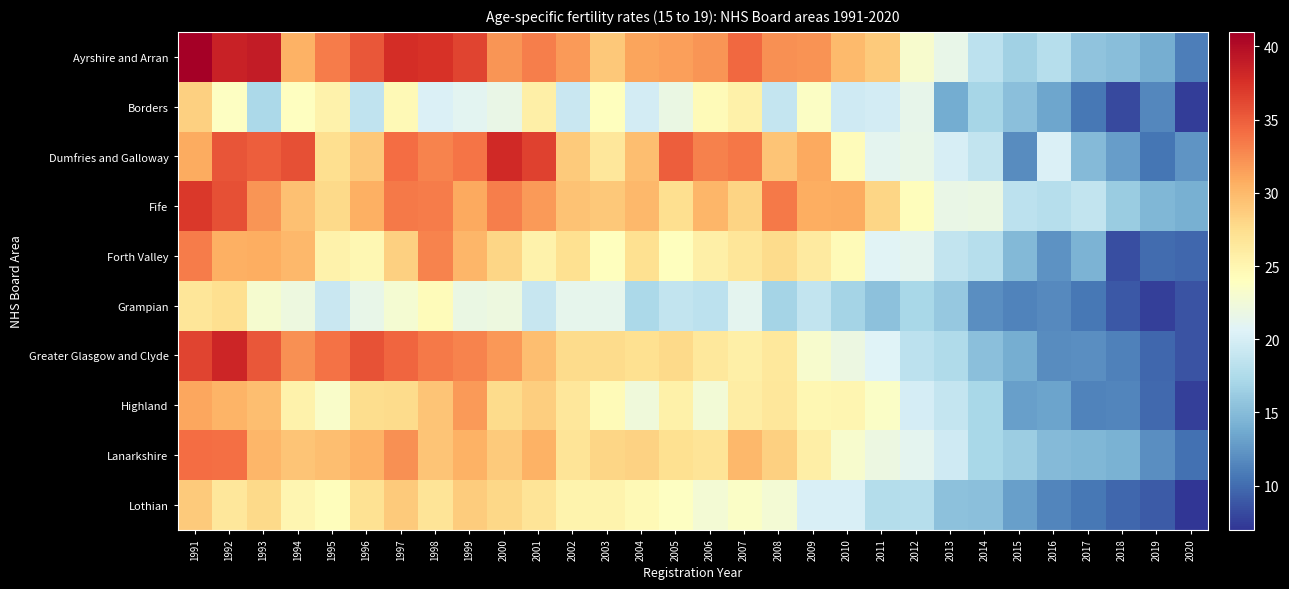

Reading left to right, transcribe all the data shown in this chart.

Ayrshire and Arran: 1991=40.9	1992=38.6	1993=38.9	1994=30.4	1995=33.4	1996=35.4	1997=37.8	1998=37.5	1999=36.4	2000=32.1	2001=33.2	2002=31.8	2003=29.0	2004=31.3	2005=31.5	2006=32.0	2007=34.4	2008=32.3	2009=32.2	2010=29.9	2011=28.9	2012=23.2	2013=21.5	2014=18.3	2015=16.6	2016=17.9	2017=15.6	2018=15.2	2019=14.0	2020=11.1
Borders: 1991=28.4	1992=23.8	1993=17.3	1994=23.9	1995=25.4	1996=18.6	1997=24.6	1998=20.3	1999=21.0	2000=21.7	2001=25.7	2002=19.2	2003=24.1	2004=19.8	2005=21.8	2006=24.4	2007=25.5	2008=18.9	2009=23.7	2010=19.6	2011=19.8	2012=21.4	2013=13.8	2014=17.0	2015=15.3	2016=13.5	2017=10.7	2018=8.1	2019=11.6	2020=7.5
Dumfries and Galloway: 1991=30.8	1992=35.5	1993=35.0	1994=35.7	1995=27.4	1996=29.0	1997=34.2	1998=33.0	1999=33.8	2000=38.0	2001=36.5	2002=28.9	2003=26.6	2004=29.6	2005=34.9	2006=33.1	2007=33.6	2008=29.3	2009=31.0	2010=24.3	2011=21.1	2012=21.6	2013=20.1	2014=18.7	2015=11.9	2016=20.4	2017=14.9	2018=12.9	2019=10.5	2020=12.4
Fife: 1991=37.1	1992=35.8	1993=32.0	1994=29.5	1995=27.8	1996=30.6	1997=33.5	1998=33.3	1999=31.0	2000=33.2	2001=31.8	2002=29.4	2003=29.0	2004=30.0	2005=27.4	2006=30.2	2007=28.2	2008=33.5	2009=30.7	2010=30.9	2011=28.0	2012=24.2	2013=21.7	2014=21.8	2015=18.3	2016=18.0	2017=18.8	2018=16.2	2019=14.7	2020=14.1
Forth Valley: 1991=33.4	1992=30.6	1993=30.7	1994=30.0	1995=25.4	1996=24.8	1997=28.4	1998=33.0	1999=30.2	2000=28.0	2001=25.4	2002=27.3	2003=24.0	2004=27.2	2005=24.1	2006=25.6	2007=26.7	2008=27.6	2009=26.2	2010=24.4	2011=20.8	2012=21.2	2013=18.7	2014=17.9	2015=14.8	2016=12.2	2017=14.4	2018=8.4	2019=10.0	2020=9.7
Grampian: 1991=26.7	1992=27.4	1993=23.0	1994=22.1	1995=19.2	1996=21.5	1997=22.9	1998=24.3	1999=21.8	2000=22.1	2001=19.0	2002=21.3	2003=21.3	2004=17.3	2005=18.8	2006=18.4	2007=21.2	2008=16.9	2009=18.7	2010=16.9	2011=15.4	2012=17.1	2013=16.0	2014=12.0	2015=11.3	2016=11.7	2017=10.7	2018=8.9	2019=7.6	2020=8.7
Greater Glasgow and Clyde: 1991=36.4	1992=38.3	1993=35.4	1994=32.3	1995=33.9	1996=35.6	1997=34.5	1998=33.5	1999=33.0	2000=31.9	2001=29.7	2002=27.7	2003=27.7	2004=27.3	2005=27.8	2006=26.4	2007=25.6	2008=26.5	2009=23.1	2010=22.0	2011=20.6	2012=18.4	2013=17.5	2014=15.3	2015=14.0	2016=11.8	2017=12.0	2018=11.2	2019=9.7	2020=8.7
Highland: 1991=31.1	1992=30.3	1993=29.7	1994=25.4	1995=23.4	1996=27.5	1997=27.6	1998=29.3	1999=31.8	2000=27.6	2001=28.6	2002=26.6	2003=24.5	2004=22.4	2005=25.5	2006=22.6	2007=25.9	2008=26.6	2009=24.8	2010=25.0	2011=23.5	2012=20.0	2013=18.9	2014=17.2	2015=13.0	2016=13.3	2017=11.3	2018=11.5	2019=9.8	2020=7.6
Lanarkshire: 1991=34.2	1992=34.0	1993=30.2	1994=29.2	1995=29.6	1996=30.4	1997=32.3	1998=29.3	1999=30.4	2000=28.9	2001=30.5	2002=26.9	2003=28.1	2004=28.3	2005=27.2	2006=26.8	2007=30.1	2008=28.5	2009=25.8	2010=23.2	2011=21.9	2012=21.1	2013=19.6	2014=17.2	2015=16.3	2016=14.9	2017=14.7	2018=14.2	2019=12.0	2020=10.2
Lothian: 1991=28.8	1992=26.6	1993=27.8	1994=25.0	1995=24.2	1996=27.1	1997=28.9	1998=26.8	1999=28.7	2000=27.9	2001=26.9	2002=25.3	2003=25.3	2004=24.6	2005=23.8	2006=22.7	2007=23.6	2008=22.7	2009=20.2	2010=20.2	2011=17.8	2012=18.0	2013=15.4	2014=15.3	2015=13.1	2016=11.4	2017=10.6	2018=9.7	2019=9.1	2020=6.9